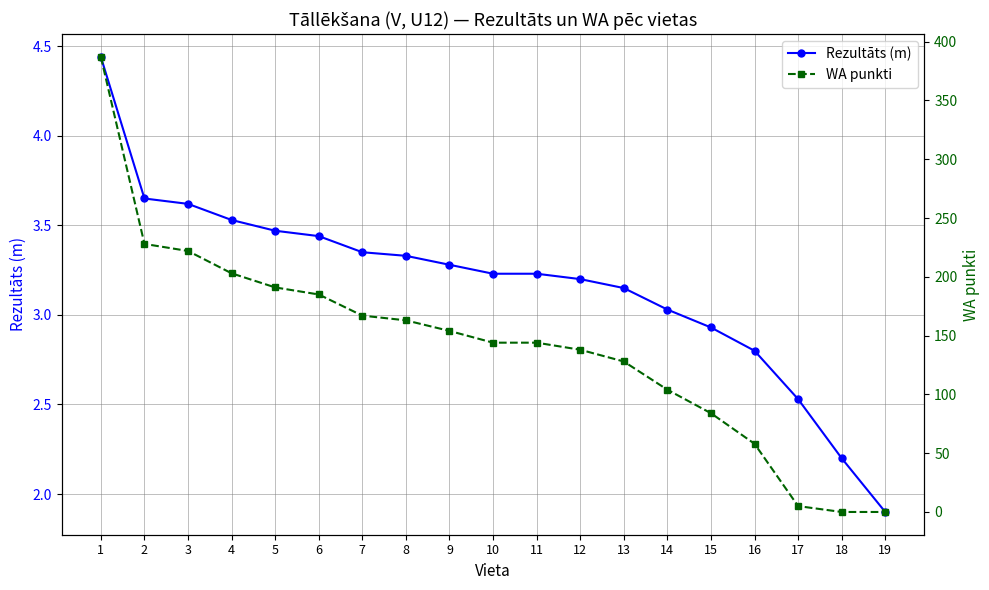

True or false: WA punkti and Rezultāts (m) intersect in this chart.

True